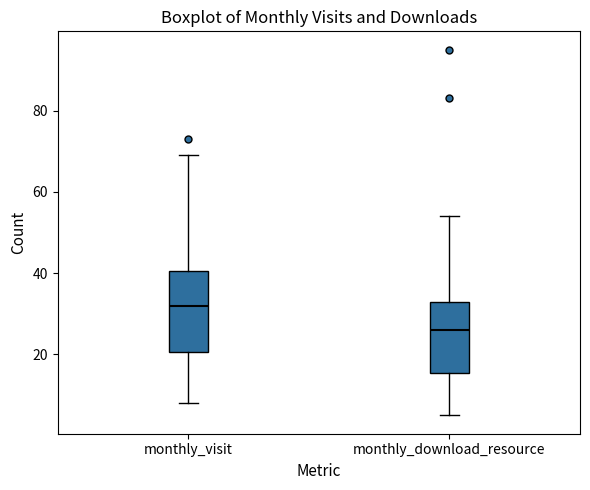

Reading left to right, read every box against the y-axis: the position of its median line, the range the box covers, and the ends of its whiskers. The values are not printed on the chart, so give them approximately, as read against the axis.

monthly_visit: median 32, box 20 to 40, whiskers 8 to 70
monthly_download_resource: median 26, box 16 to 34, whiskers 6 to 54